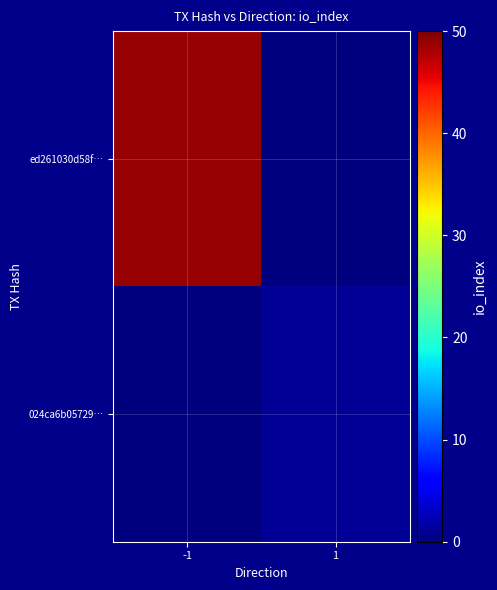

Which series has the widest spread of values?

ed261030d58f…